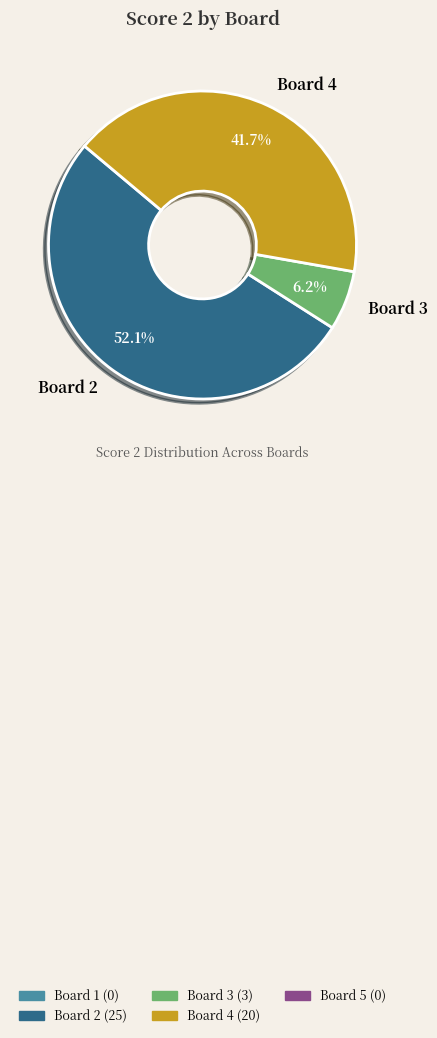

How many segments does this pie chart have?

3